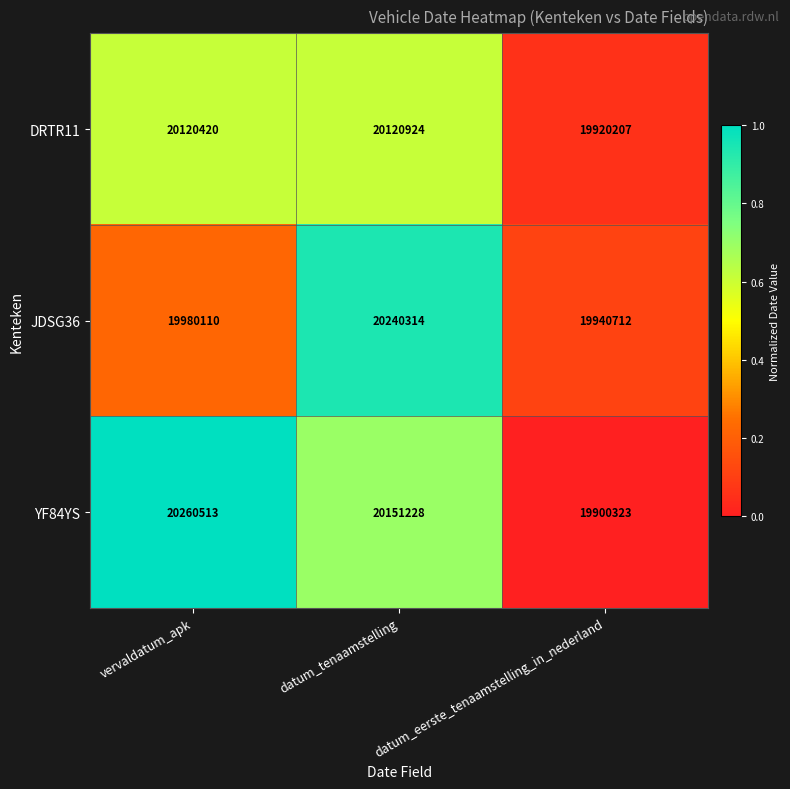

At which category is the sum across all series the highest?

datum_tenaamstelling